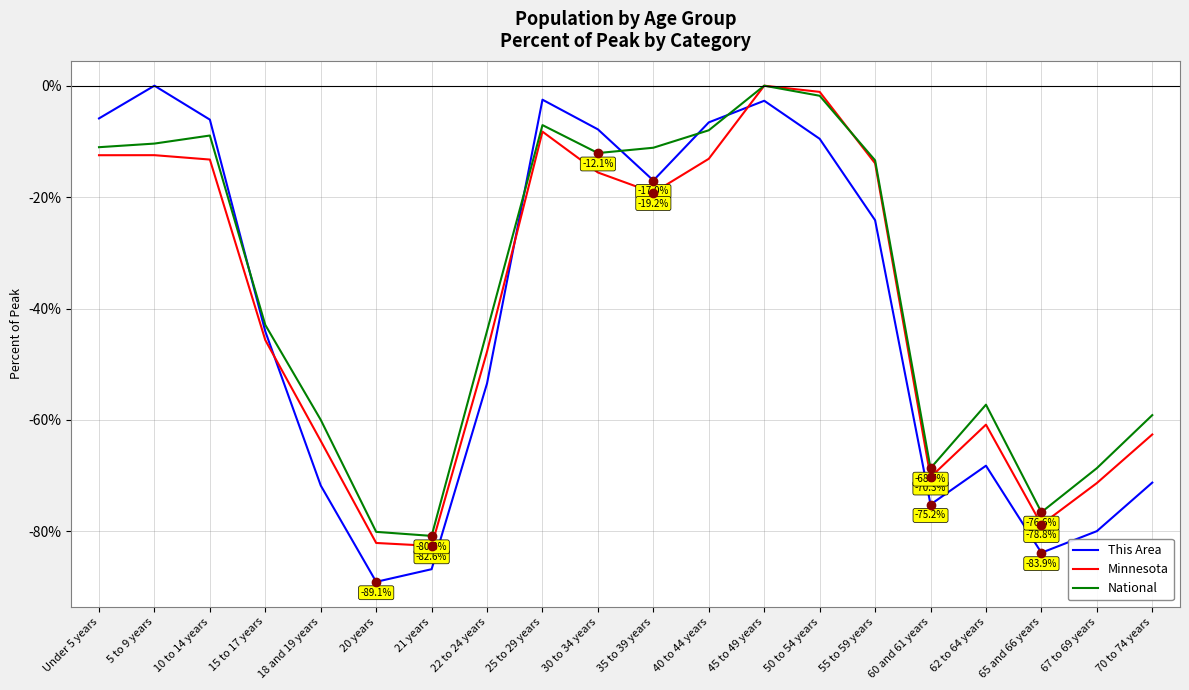

True or false: This Area has more than 1 interior local peaks.

True